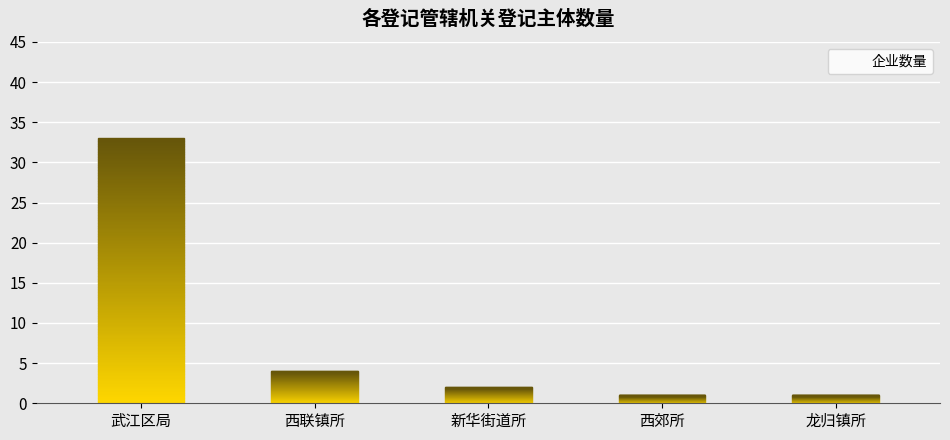

What is the change in value from 新华街道所 to 西郊所?

-1